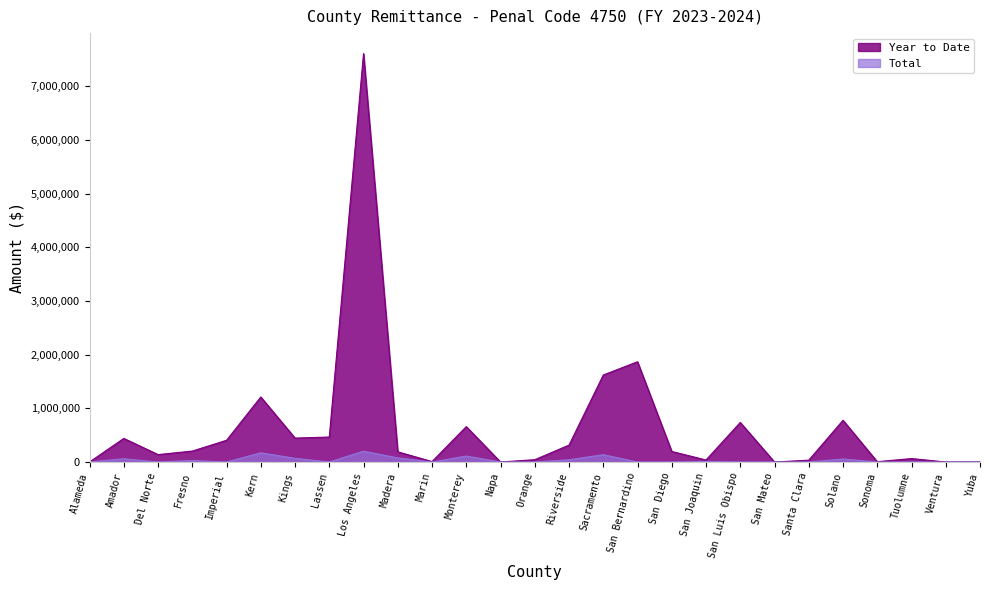

What is the difference between the highest and lowest values at Orange?

43444